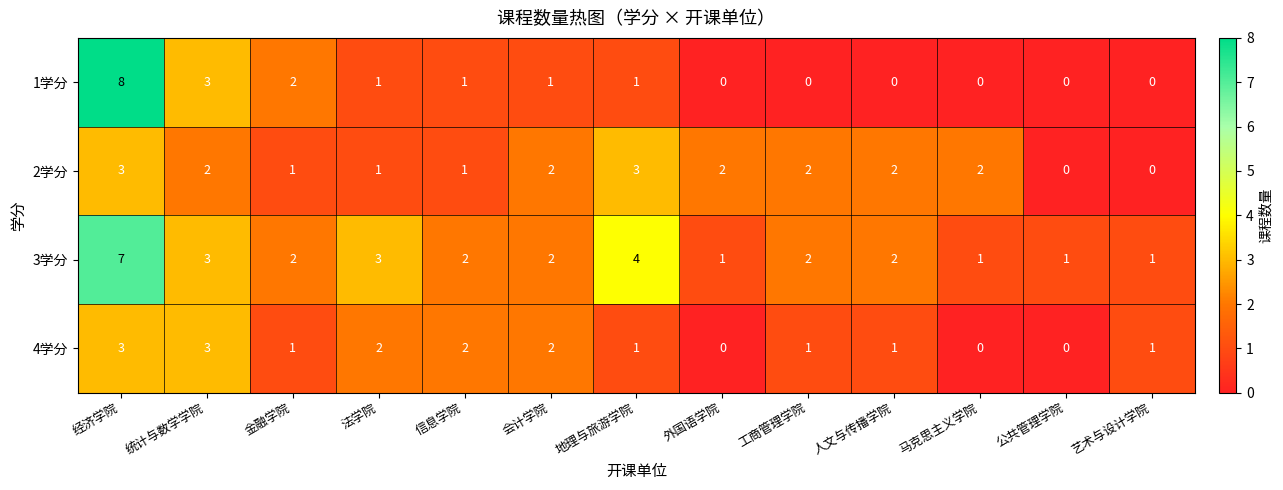

What is the difference between the second highest and second lowest values in the 3学分 series?

3